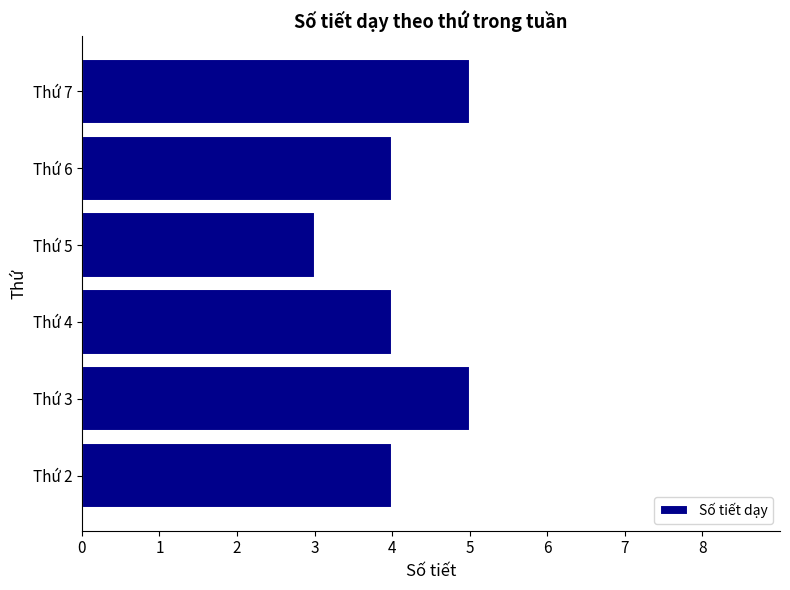

What is the sum of all values?

25